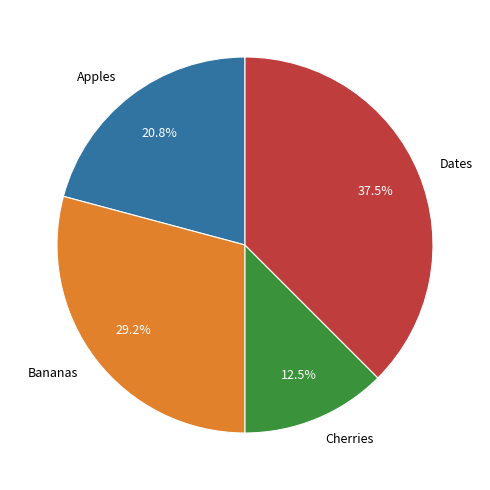

To the nearest percent, what is the combined percentage of Cherries and Dates?

50%